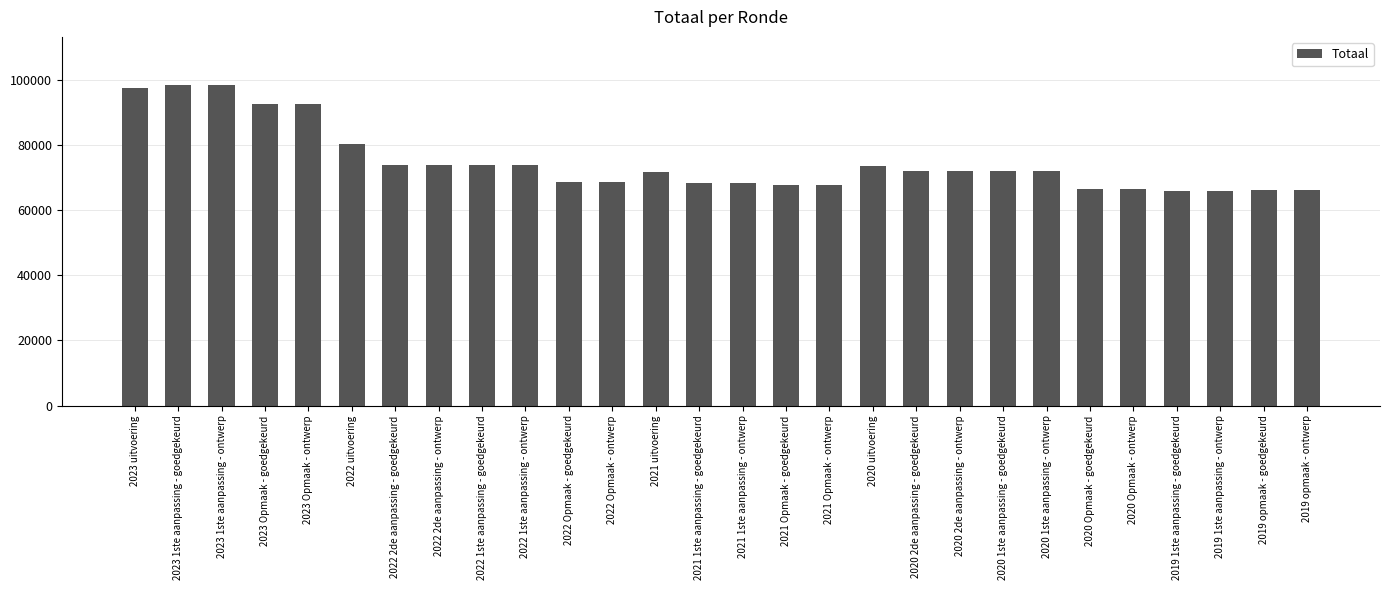

True or false: the data shows 92714 at 2023 Opmaak - ontwerp.

True